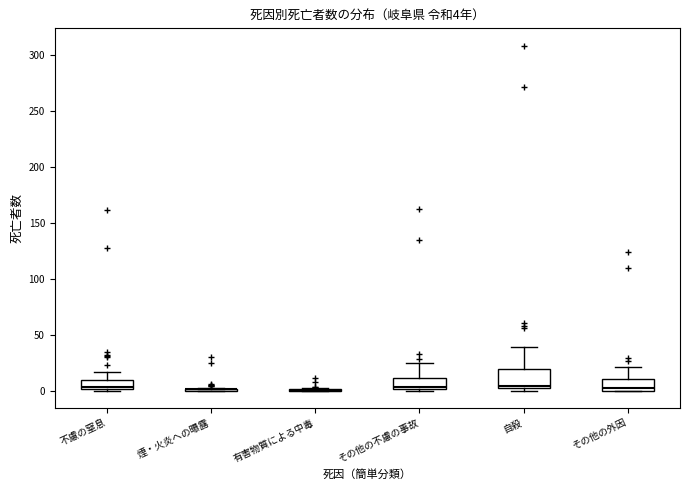

Which box is the tallest, from its lower edge to its upper edge?

自殺